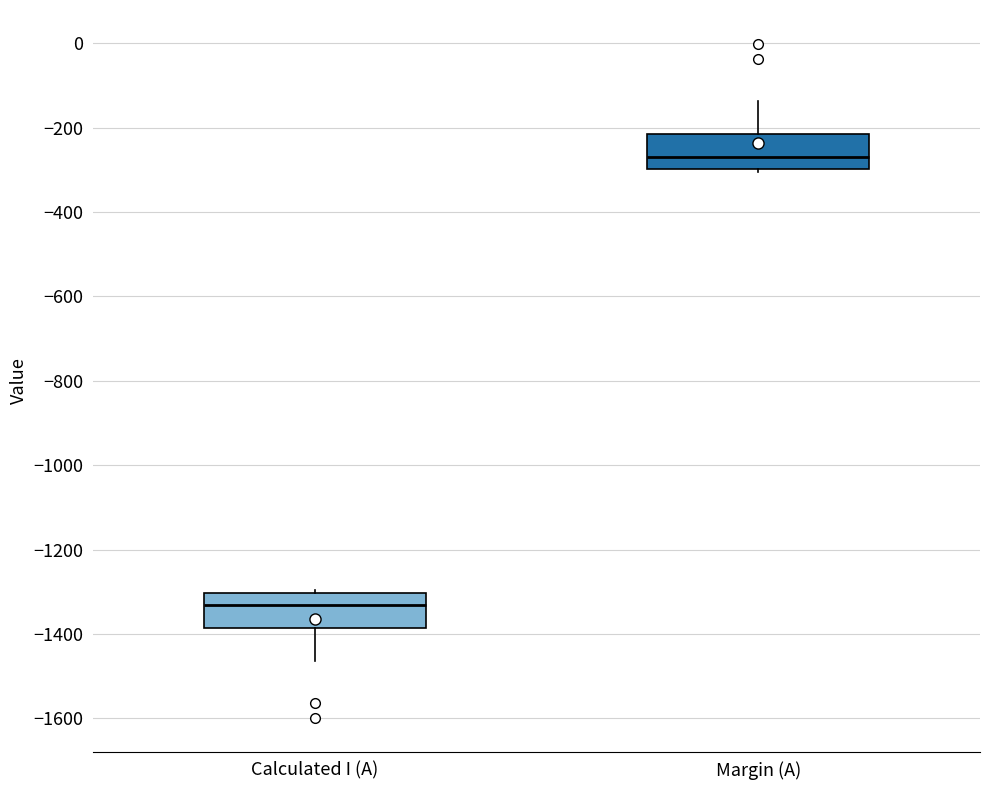

Reading left to right, transcribe this box plot: for each box, give where its median line is, the range the box spans, and where its two whiskers end, as read against the y-axis. The values are not printed on the chart, so give them approximately, as read against the axis.

Calculated I (A): median -1340, box -1380 to -1300, whiskers -1460 to -1300
Margin (A): median -260, box -300 to -220, whiskers -300 to -140